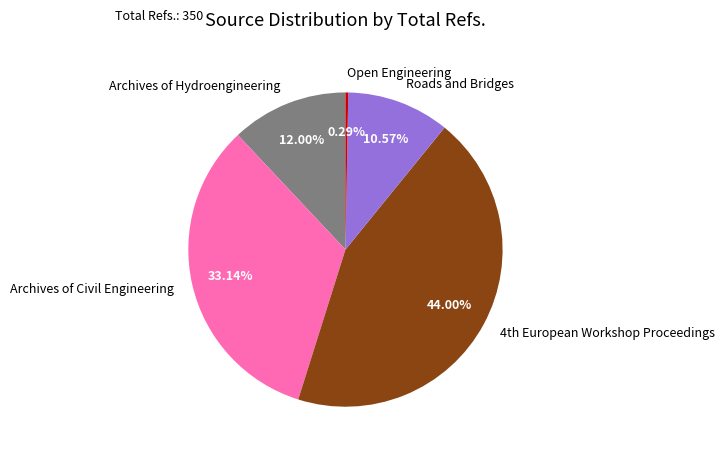

Is there any slice that represents more than half of the pie?

No